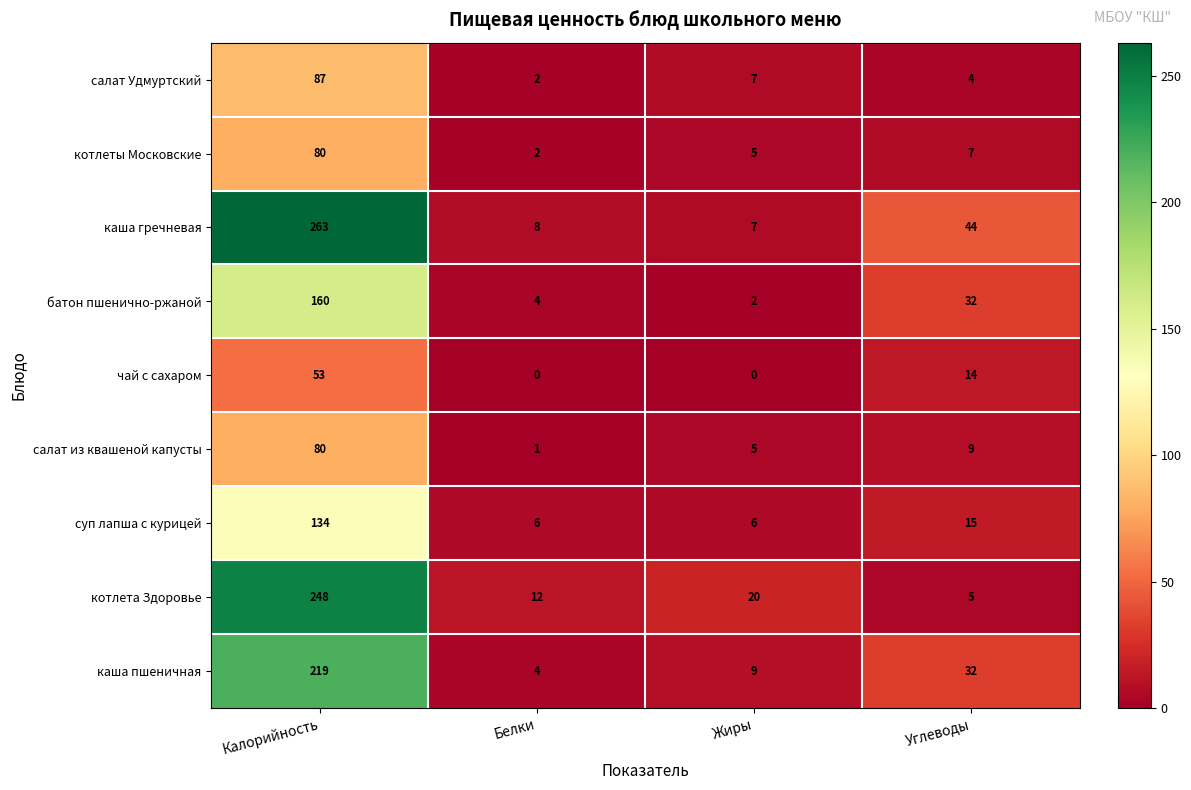

Is it true that каша гречневая equals 456 at Калорийность?

False